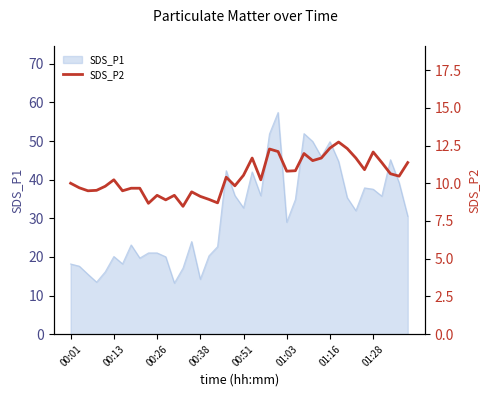

What is the minimum value for SDS_P1?

13.2